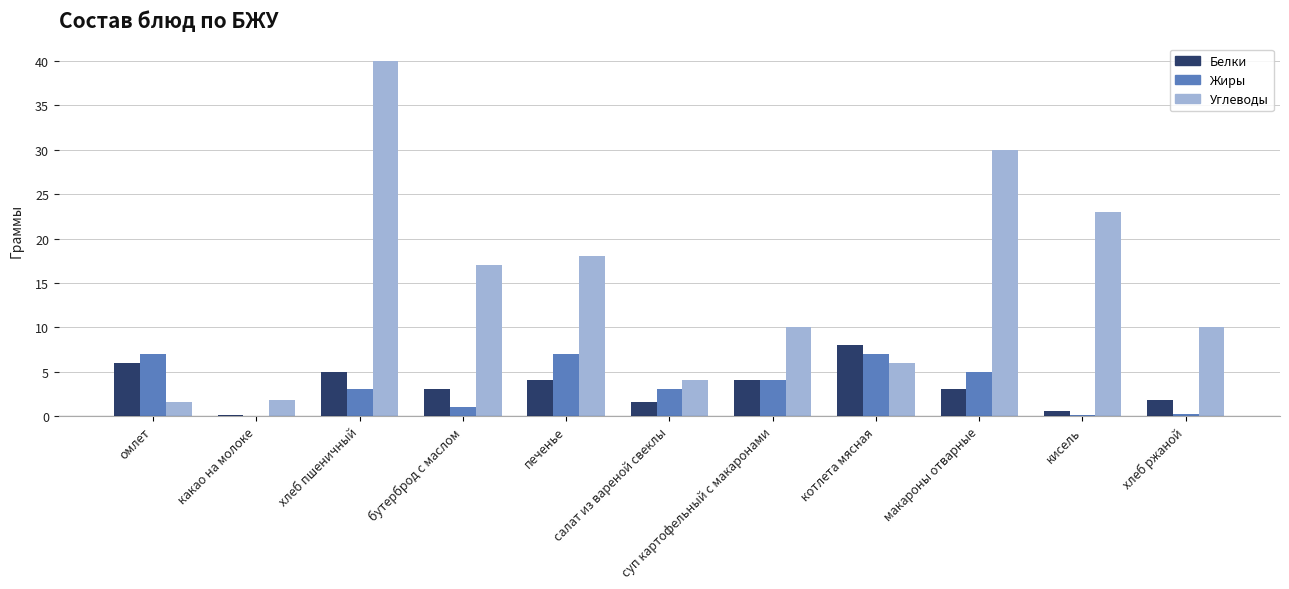

Which series has the largest range (max minus min)?

Углеводы